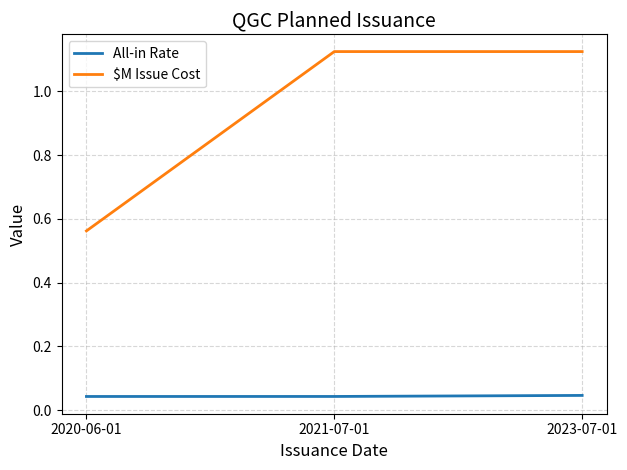

At how many categories does at least one series exceed 0?

3